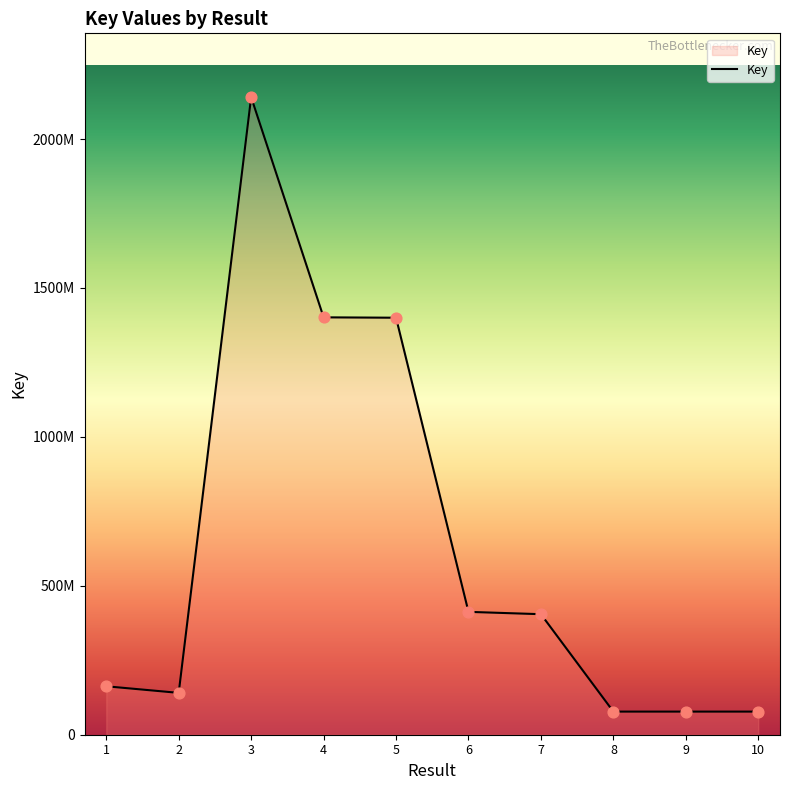

What is the change in value from 1 to 6?

+249888388